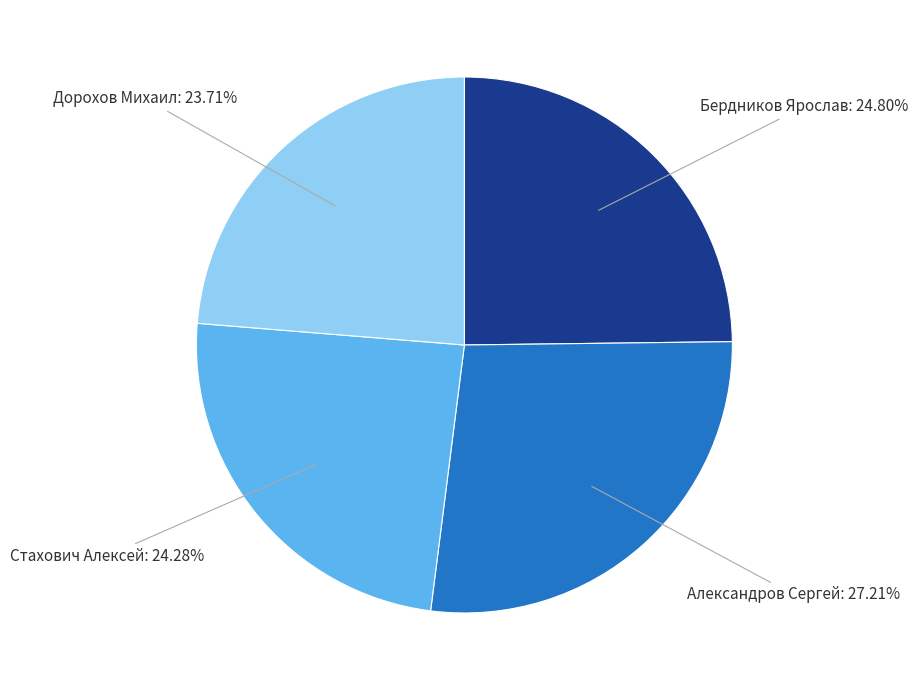

What percentage do Бердников Ярослав and Дорохов Михаил together represent?

48.5%